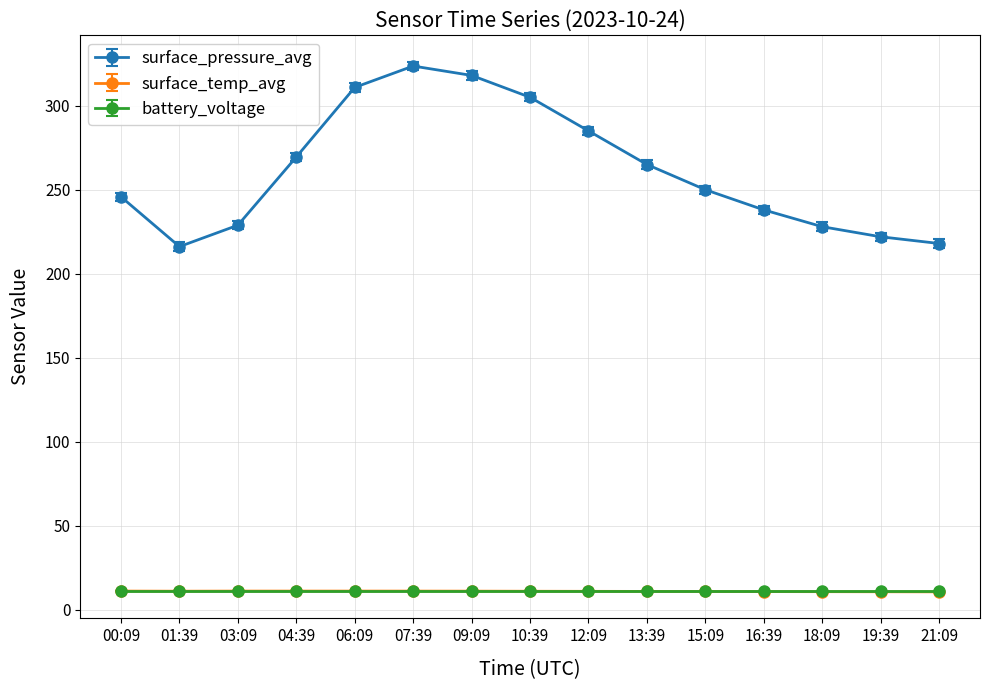

How many surface_temp_avg values are between 10 and 11?

6